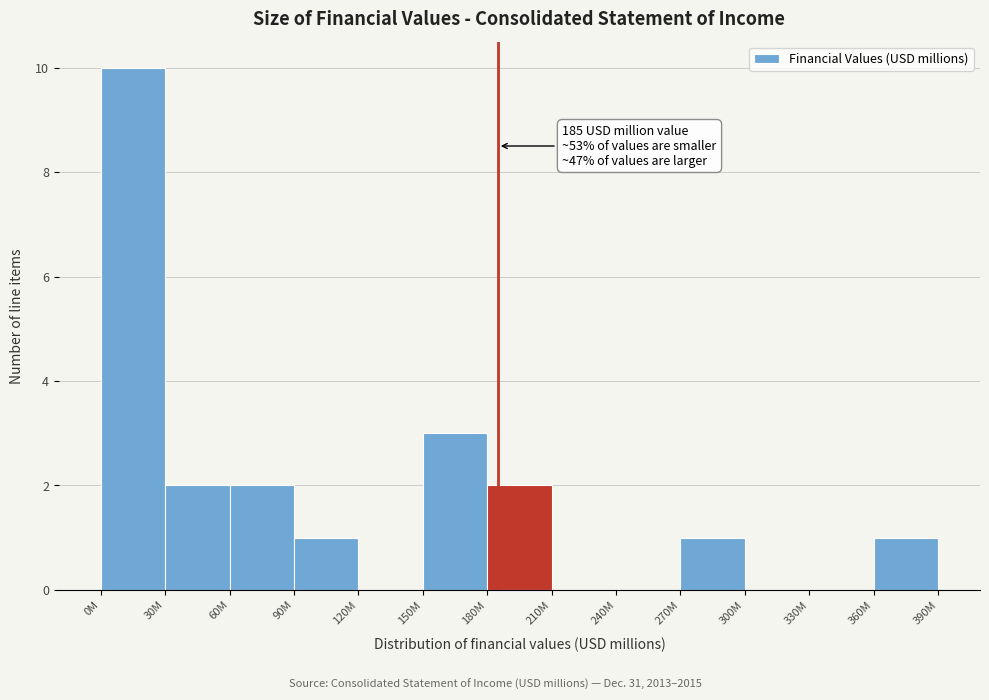

Reading left to right, what are all the values shown in this chart?

0M=10	30M=2	60M=2	90M=1	120M=0	150M=3	180M=2	210M=0	240M=0	270M=1	300M=0	330M=0	360M=1